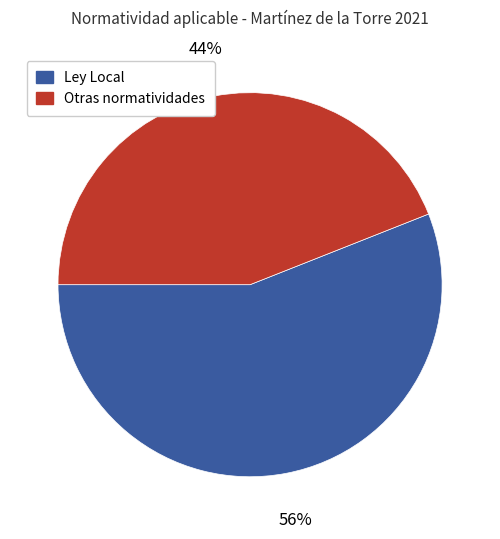

Is there a majority slice in this chart?

Yes